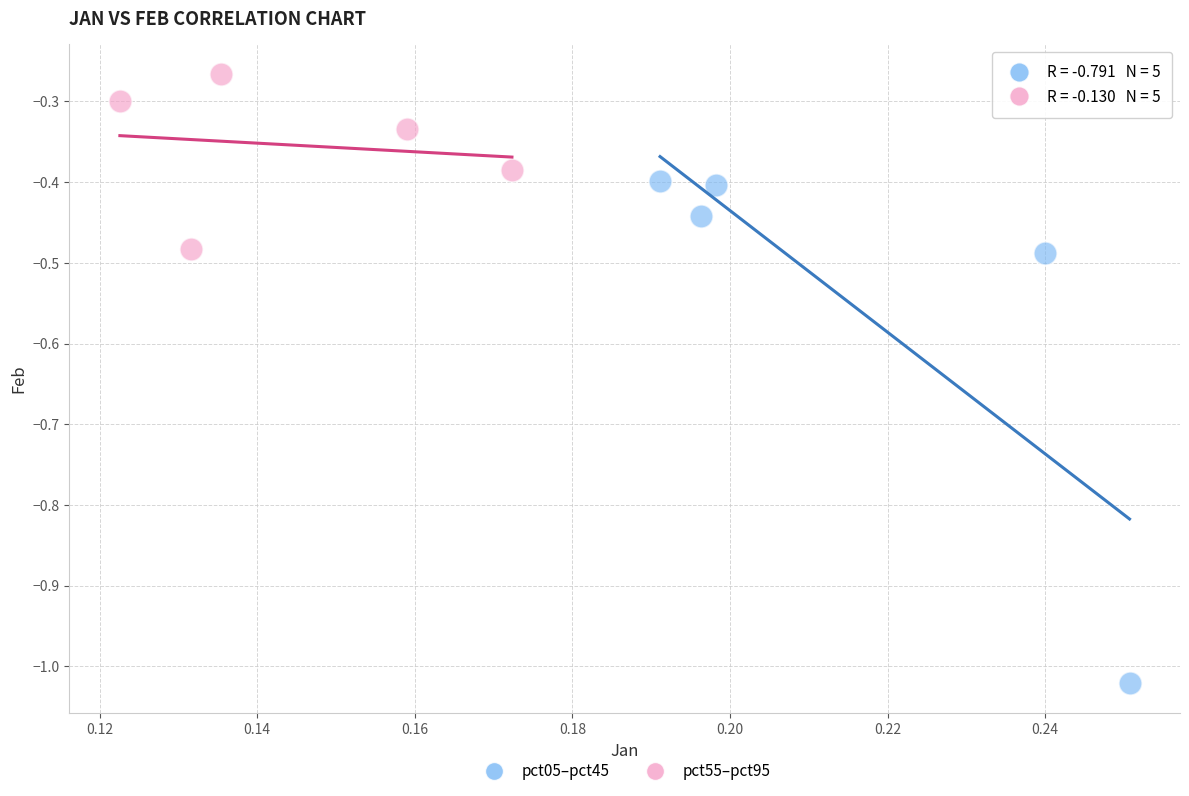

Which series has the widest spread of Y values?

pct05–pct45